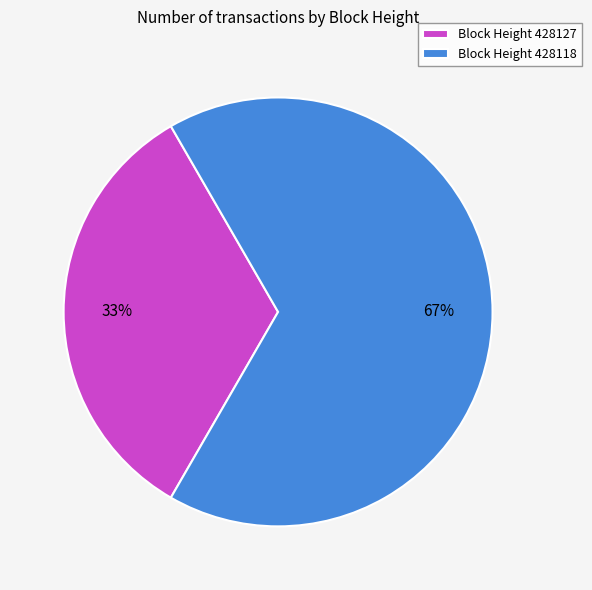

Is the sum of Block Height 428118 and Block Height 428127 greater than half?

Yes